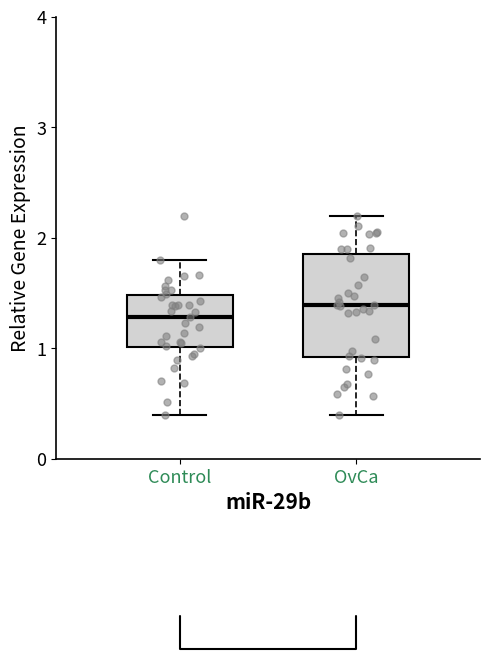

Which box's median line is the lowest?

Control